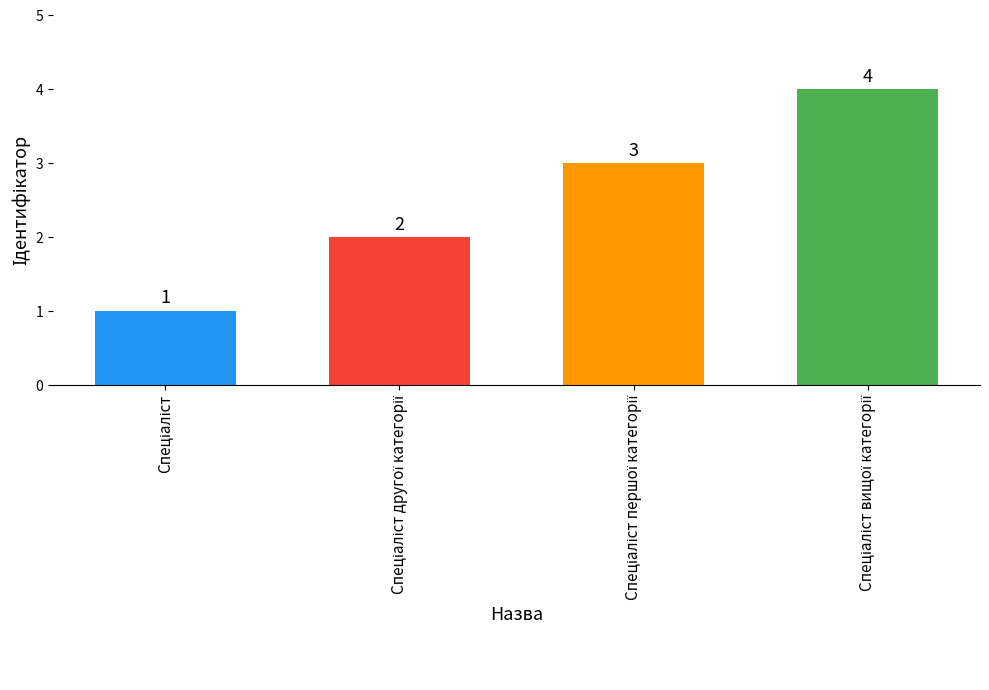

What is the greatest value displayed?

4